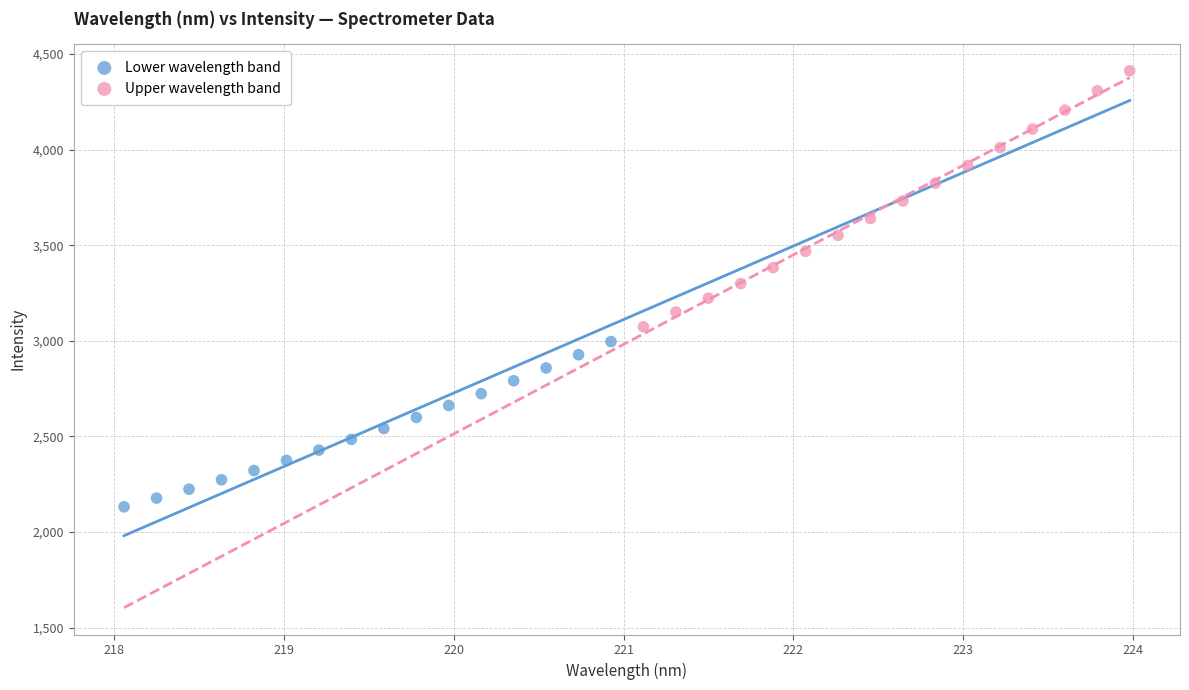

Which series contains the highest Y value?

Upper wavelength band